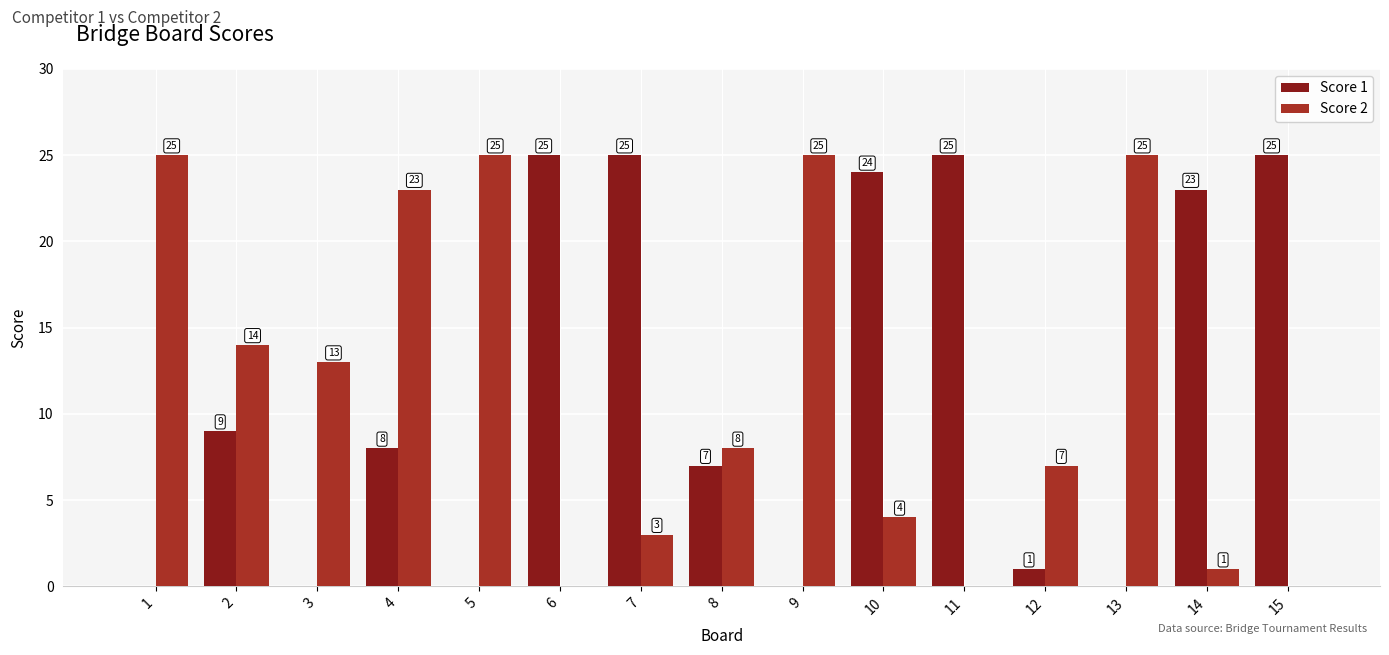

What is the difference between the Score 1 values at 4 and 13?

8